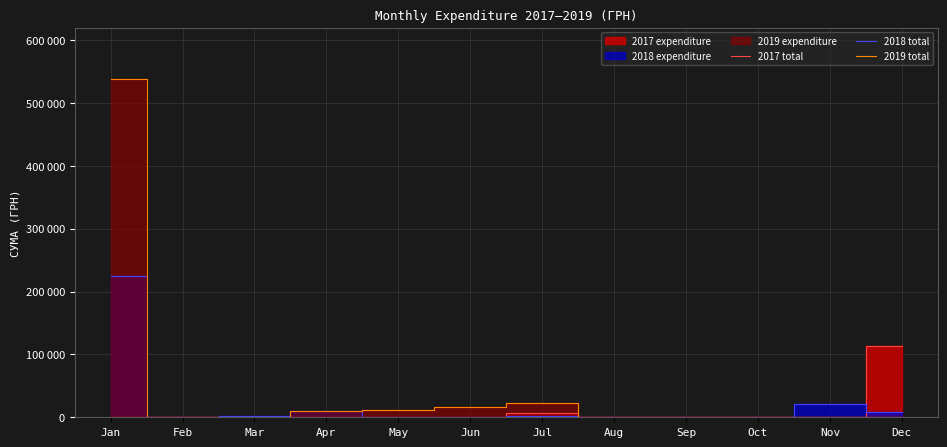

Reading right to left, transcribe all the data shown in this chart.

2017 total: 113962.8	0.0	0.0	0.0	0.0	7000.0	0.0	0.0	0.0	0.0	0.0	0.0
2018 total: 7870.0	20625.0	360.0	0.0	0.0	1245.0	0.0	578.0	10321.7	1432.4	0.0	224920.5
2019 total: 0.0	0.0	0.0	0.0	0.0	22478.9	15724.2	11067.0	10447.0	1066.0	1051.9	537892.7